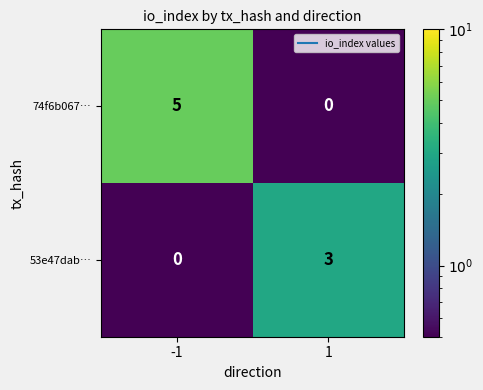

What is the sum of the 53e47dab… values at -1 and 1?

3